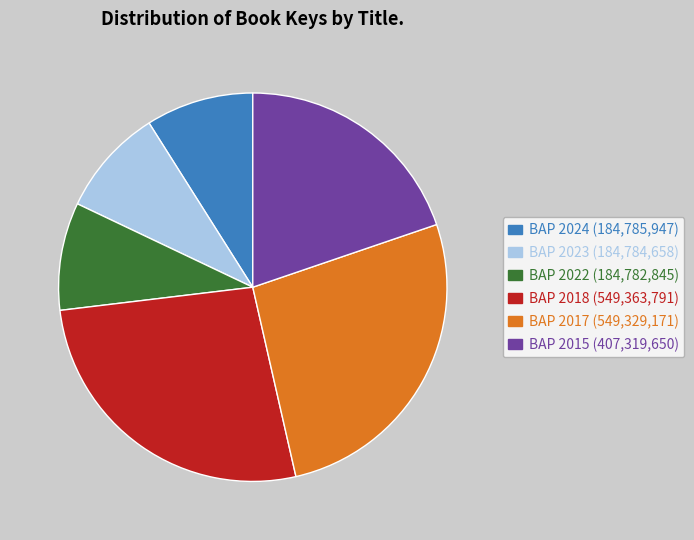

Is there any slice that represents more than half of the pie?

No